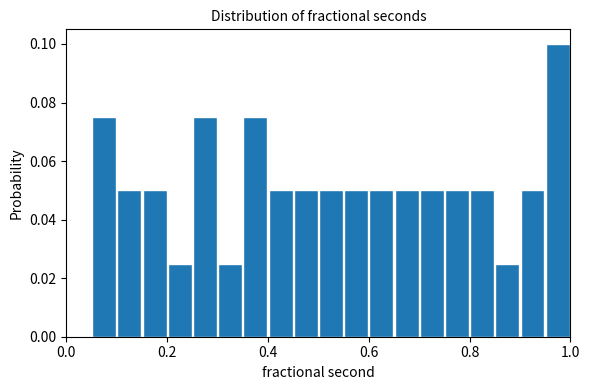

Around what value on the x-axis is the tallest bar? Give the approximate position of its centre, as read against the axis.

0.98